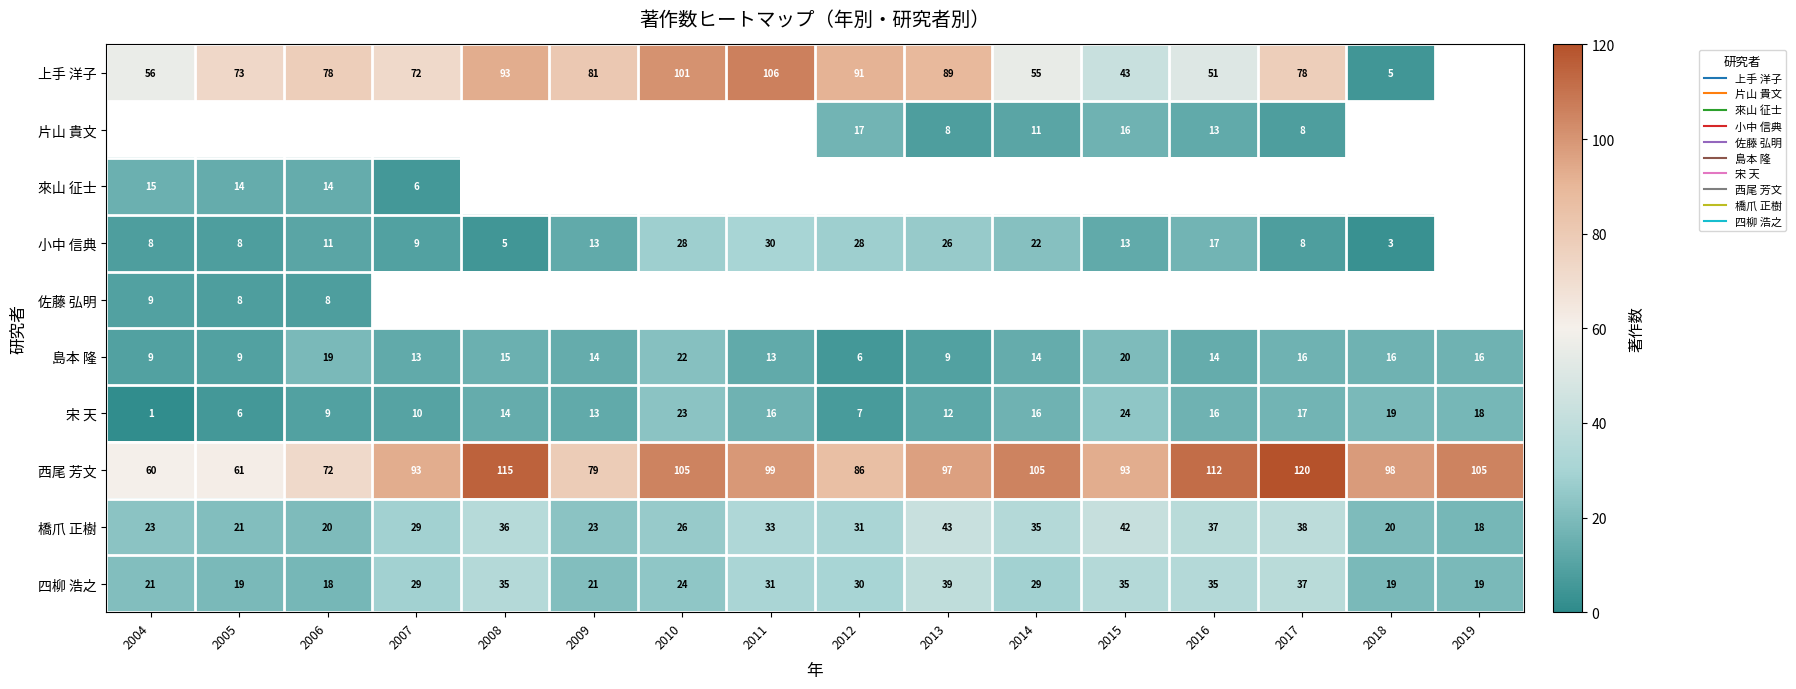

How many data points in 橋爪 正樹 are above 31?

7